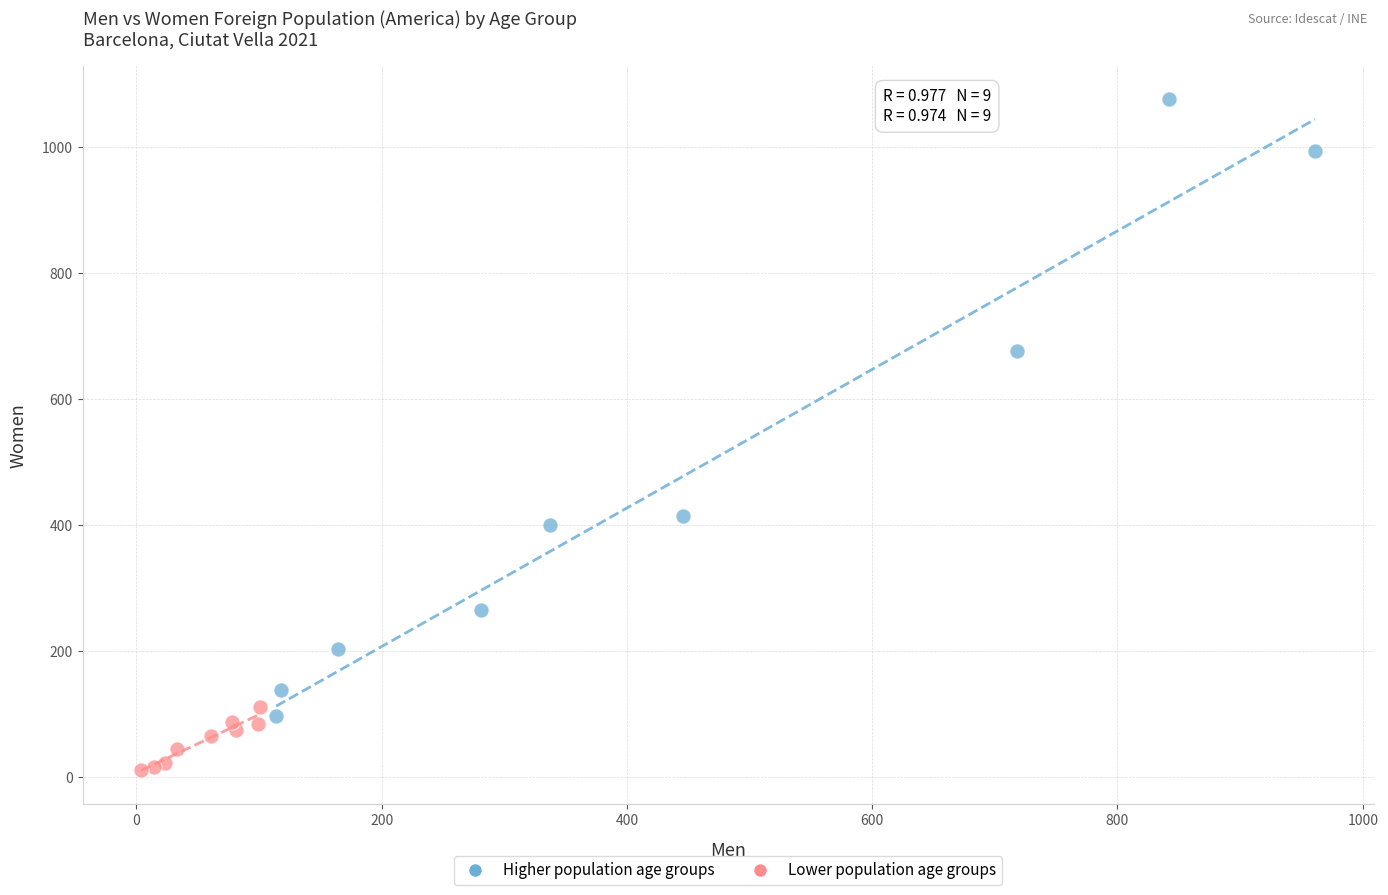

Which series reaches the minimum Y coordinate?

Lower population age groups